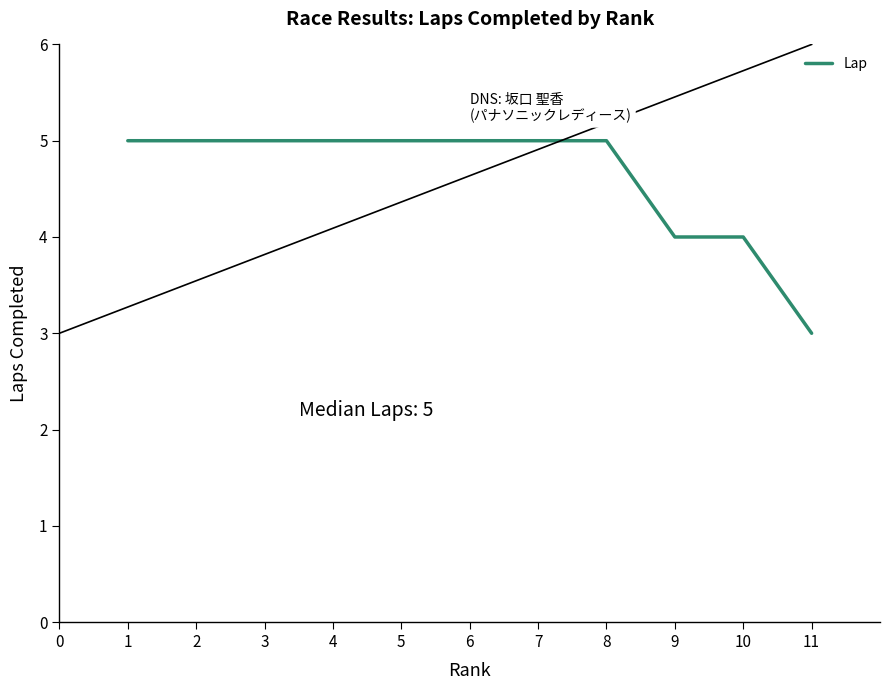

At which category does the chart reach its minimum across all series?

11